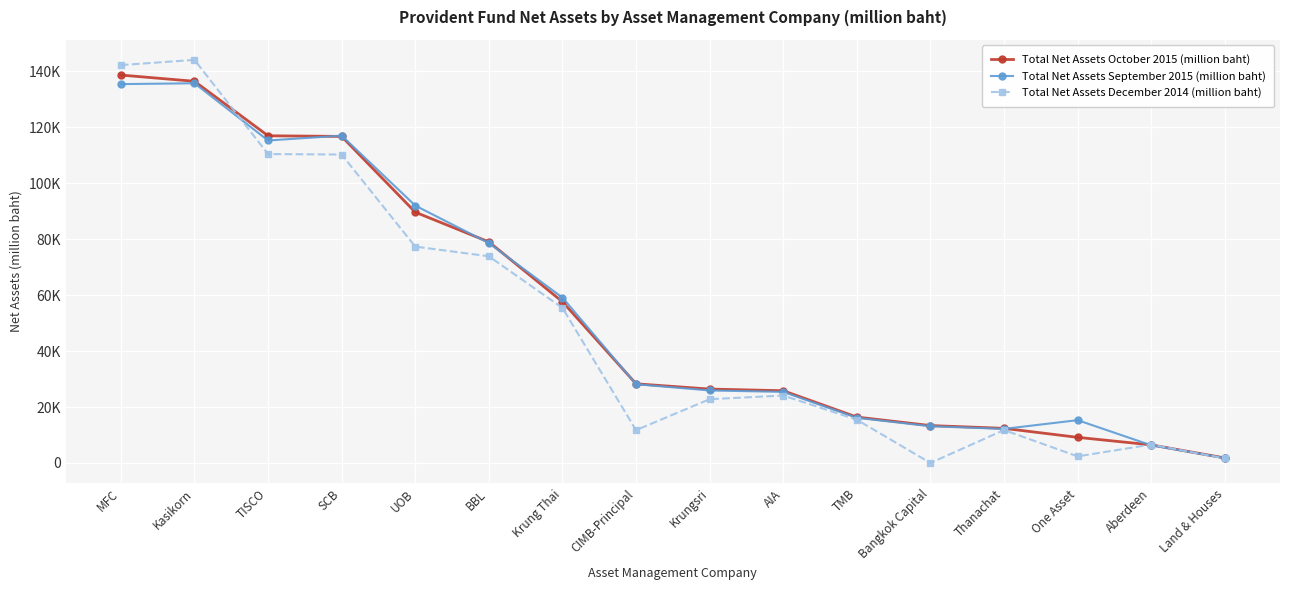

Is it true that Total Net Assets December 2014 (million baht) equals 11780.2 at Thanachat?

True